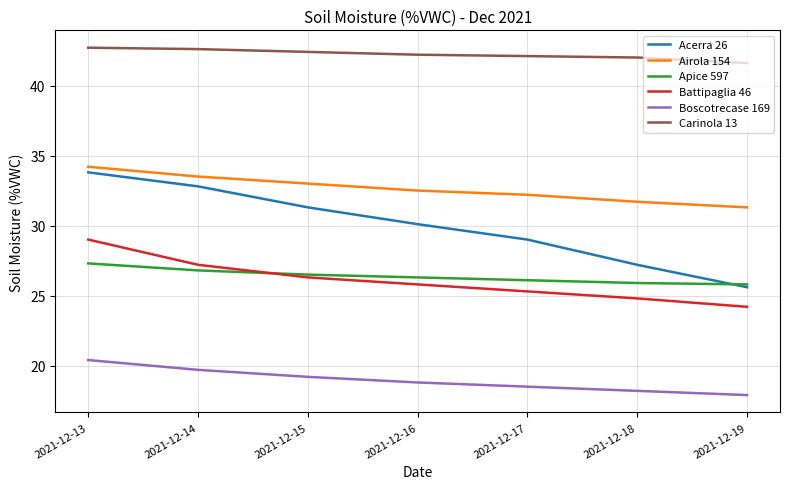

True or false: Airola 154 and Battipaglia 46 cross at least once.

False